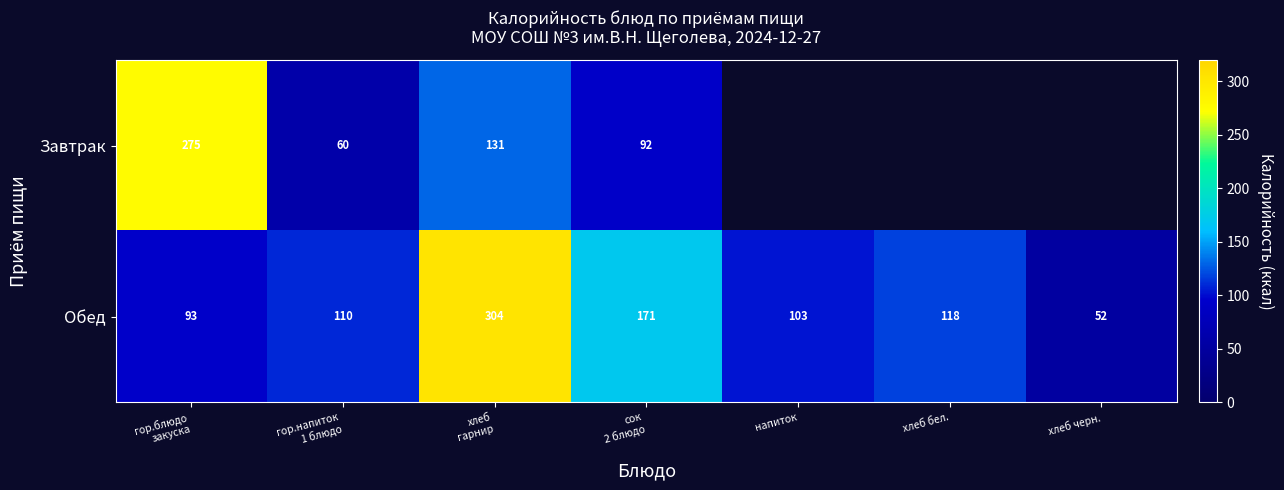

What is the difference between the second highest and second lowest values in the Обед series?

78